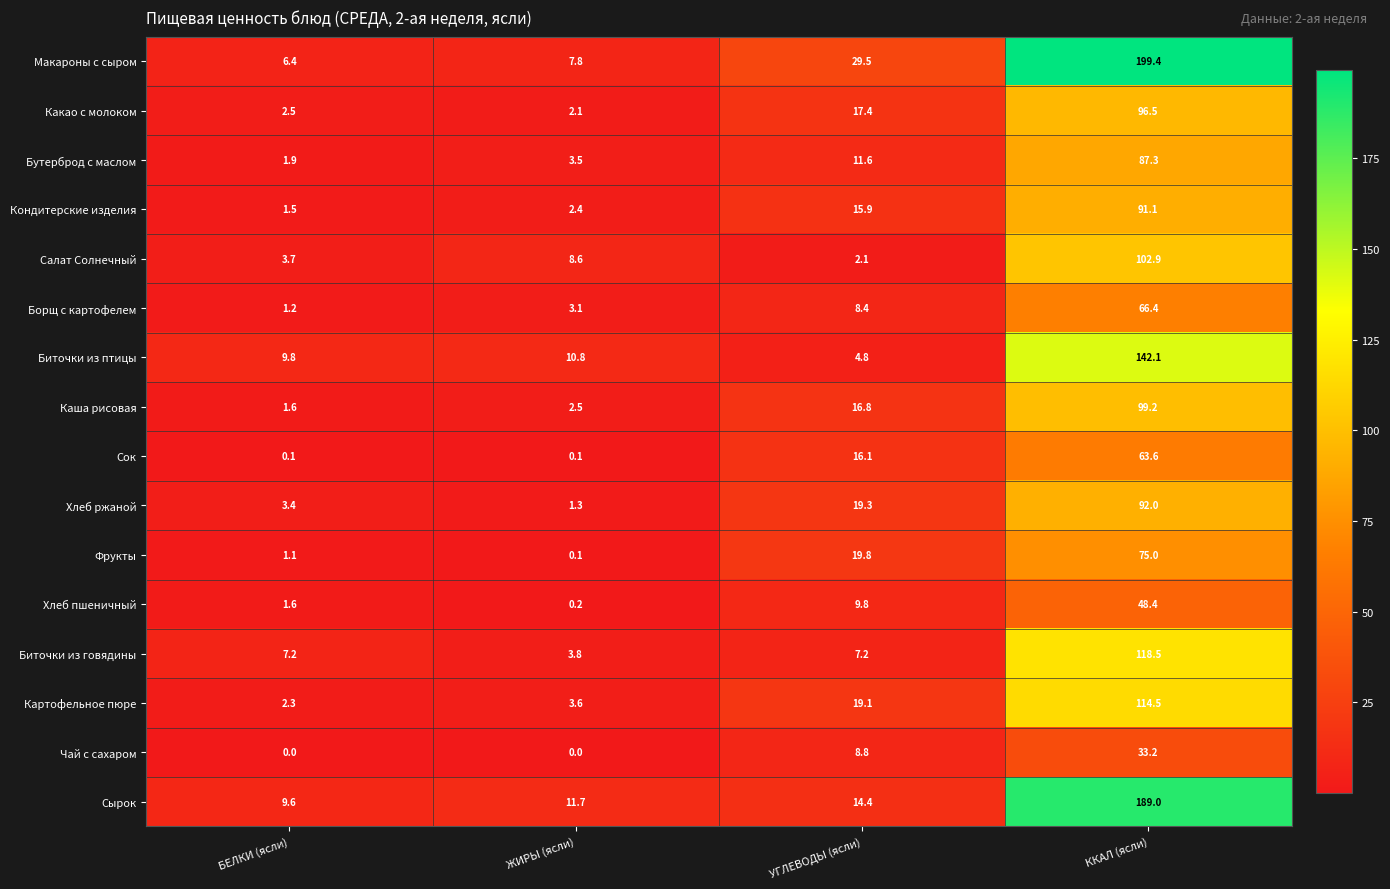

What is the difference between the highest and lowest values at БЕЛКИ (ясли)?

9.8